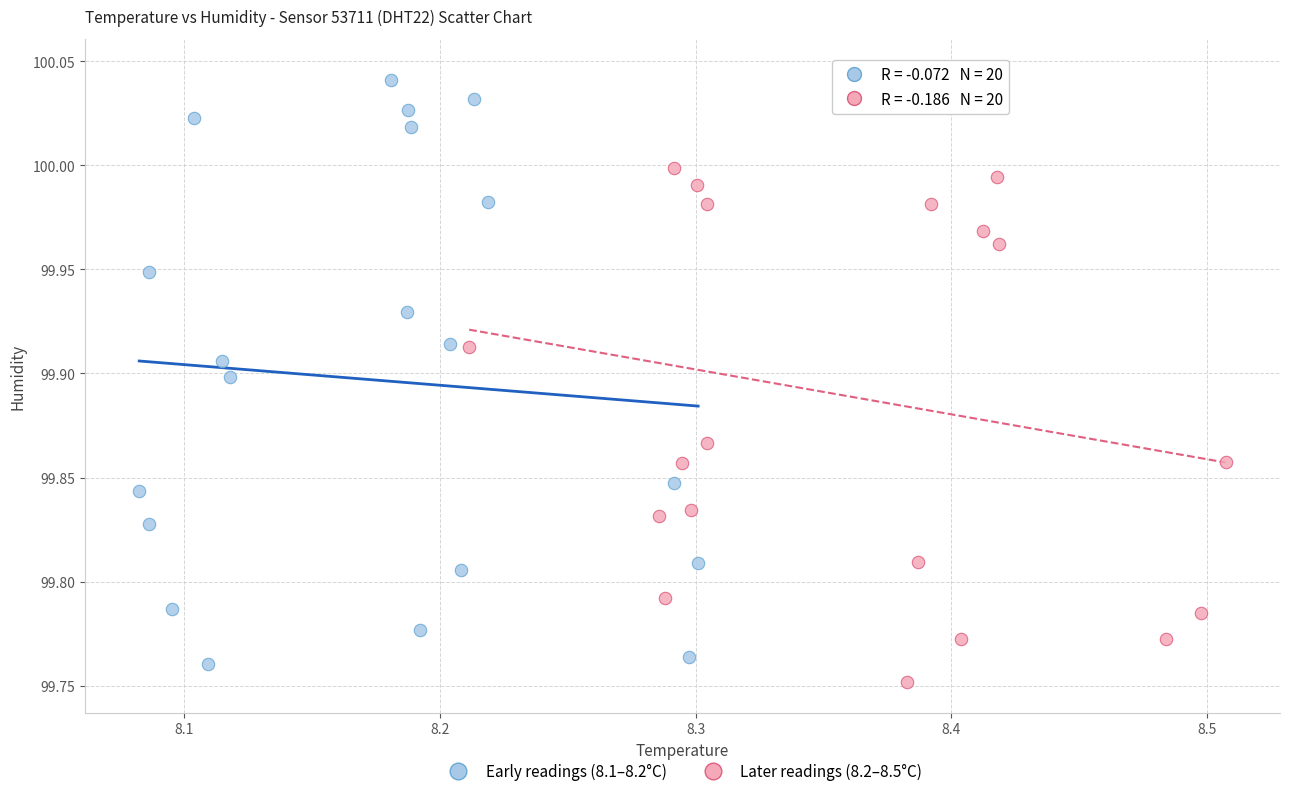

Which series reaches the maximum Y coordinate?

Later readings (8.2–8.5°C)